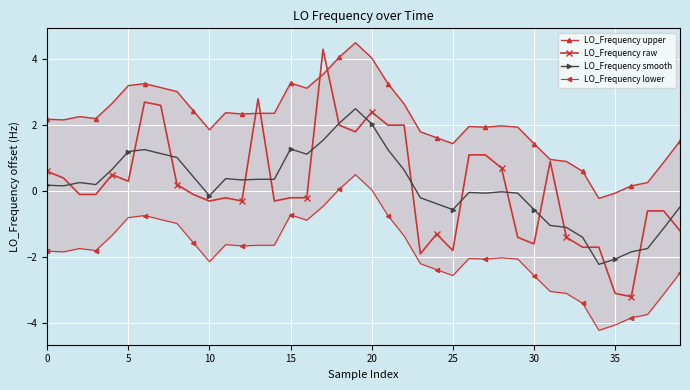

The value of LO_Frequency smooth at 5 is 1.2. True or false?

True